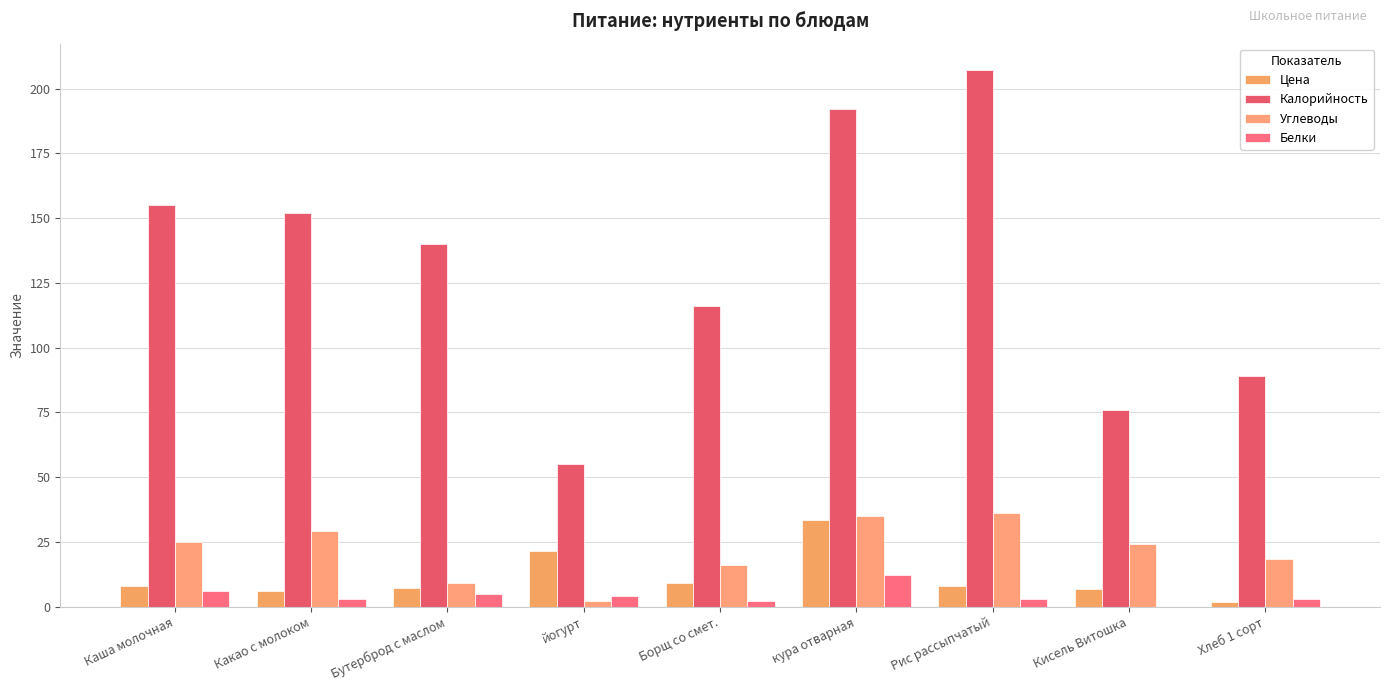

How many distinct data groups are displayed?

4